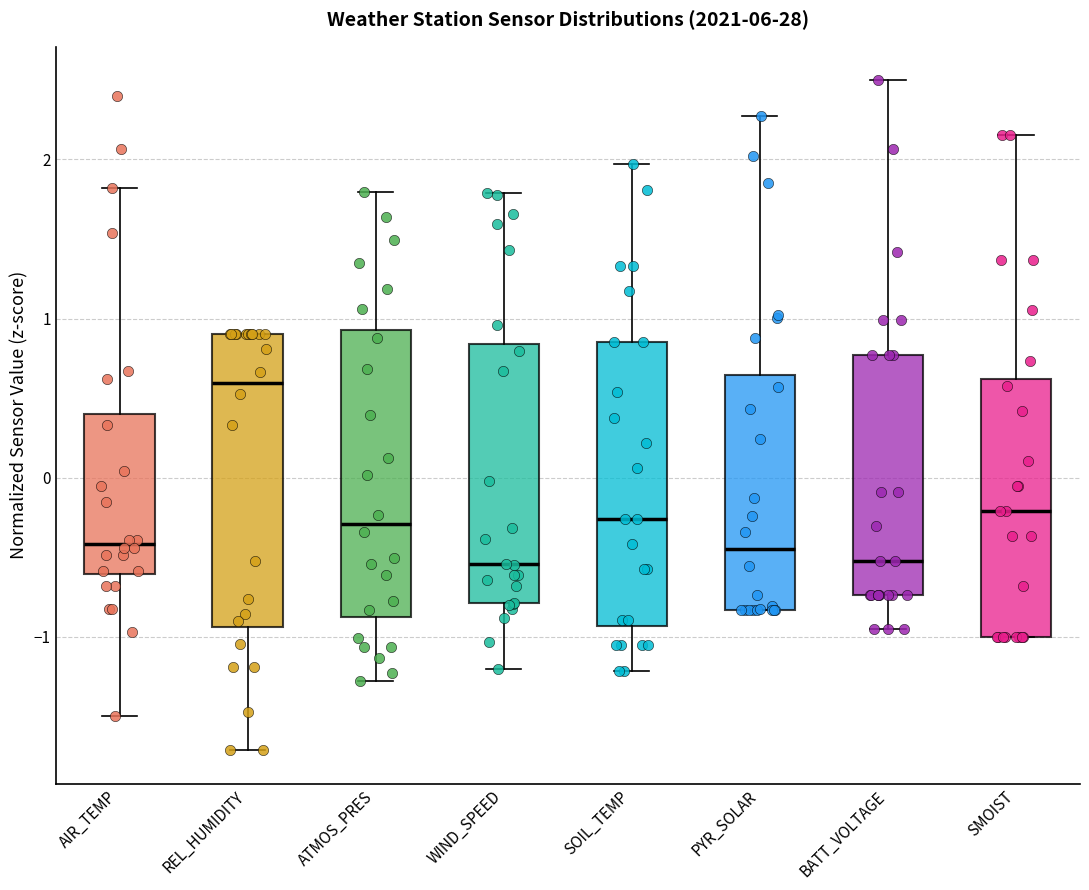

Reading left to right, read every box against the y-axis: the position of its median line, the range the box covers, and the ends of its whiskers. The values are not printed on the chart, so give them approximately, as read against the axis.

AIR_TEMP: median -0.4, box -0.6 to 0.4, whiskers -1.5 to 1.8
REL_HUMIDITY: median 0.6, box -0.9 to 0.9, whiskers -1.7 to 0.9
ATMOS_PRES: median -0.3, box -0.9 to 0.9, whiskers -1.3 to 1.8
WIND_SPEED: median -0.5, box -0.8 to 0.8, whiskers -1.2 to 1.8
SOIL_TEMP: median -0.3, box -0.9 to 0.9, whiskers -1.2 to 2.0
PYR_SOLAR: median -0.4, box -0.8 to 0.6, whiskers -0.8 to 2.3
BATT_VOLTAGE: median -0.5, box -0.7 to 0.8, whiskers -1.0 to 2.5
SMOIST: median -0.2, box -1.0 to 0.6, whiskers -1.0 to 2.2